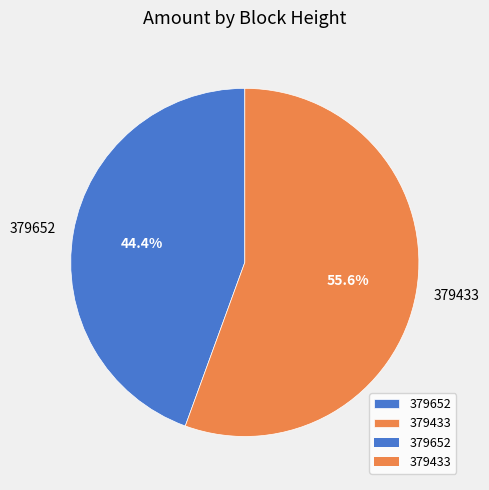

Which has a higher value, 379433 or 379652?

379433